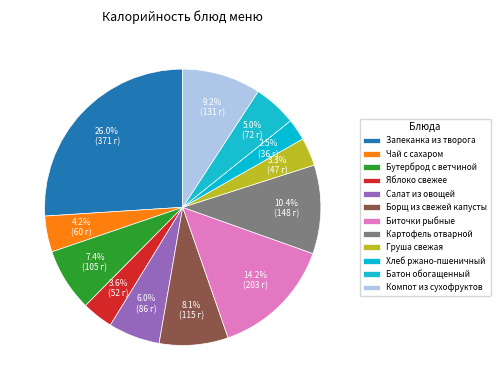

Rank the categories by value from highest to lowest.

Запеканка из творога, Биточки рыбные, Картофель отварной, Компот из сухофруктов, Борщ из свежей капусты, Бутерброд с ветчиной, Салат из овощей, Батон обогащенный, Чай с сахаром, Яблоко свежее, Груша свежая, Хлеб ржано-пшеничный